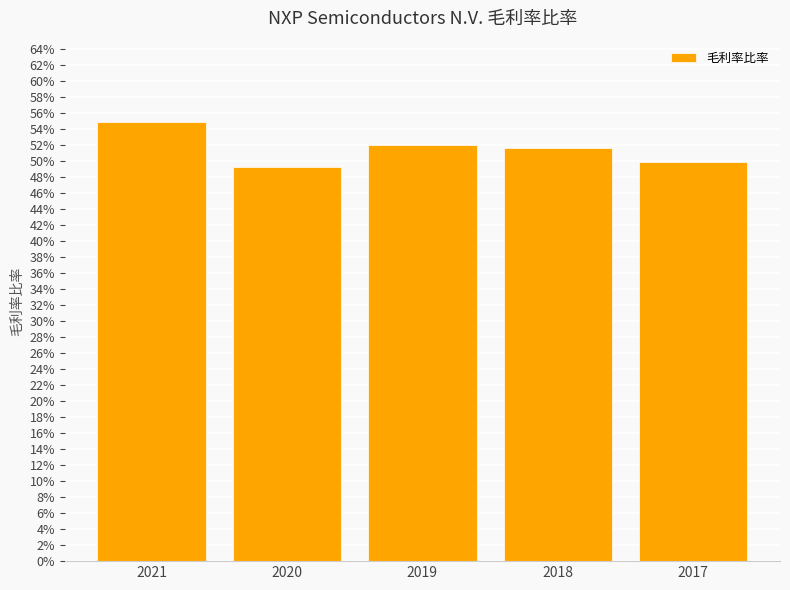

Does the chart contain stacked bars?

No